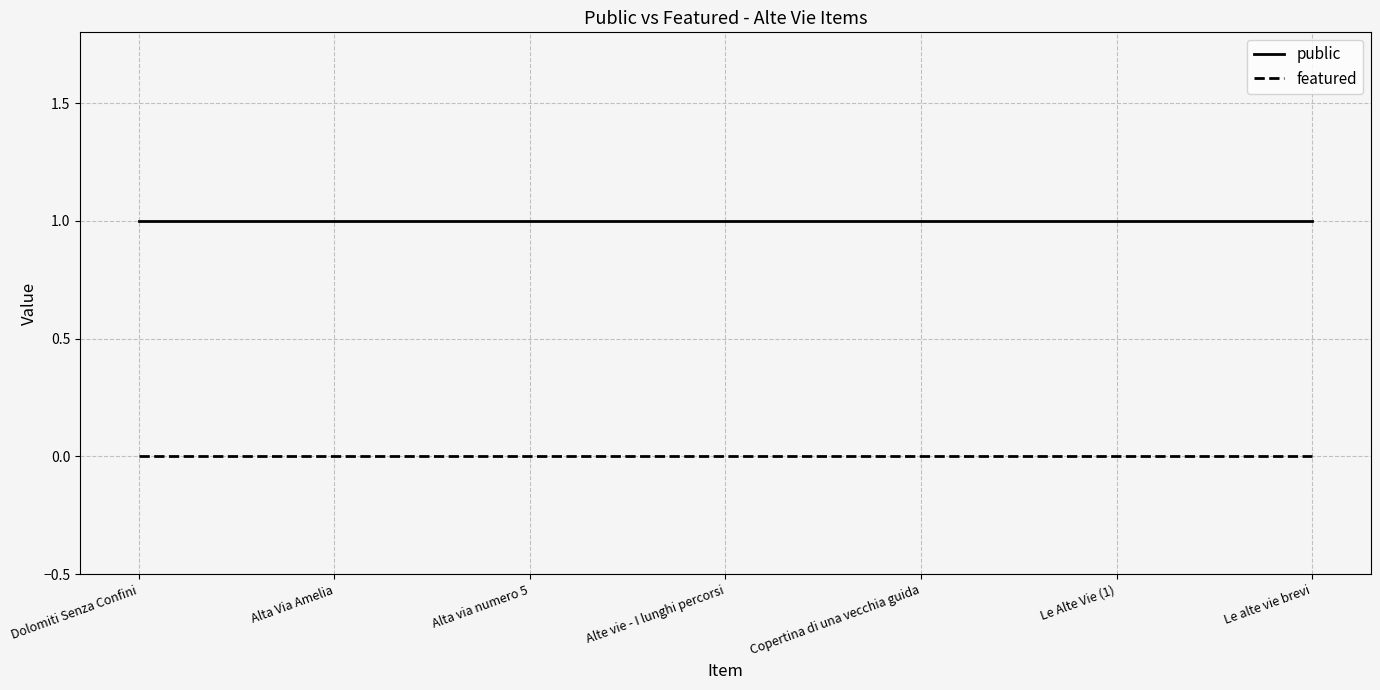

Rank the series by their average value, from lowest to highest.

featured, public